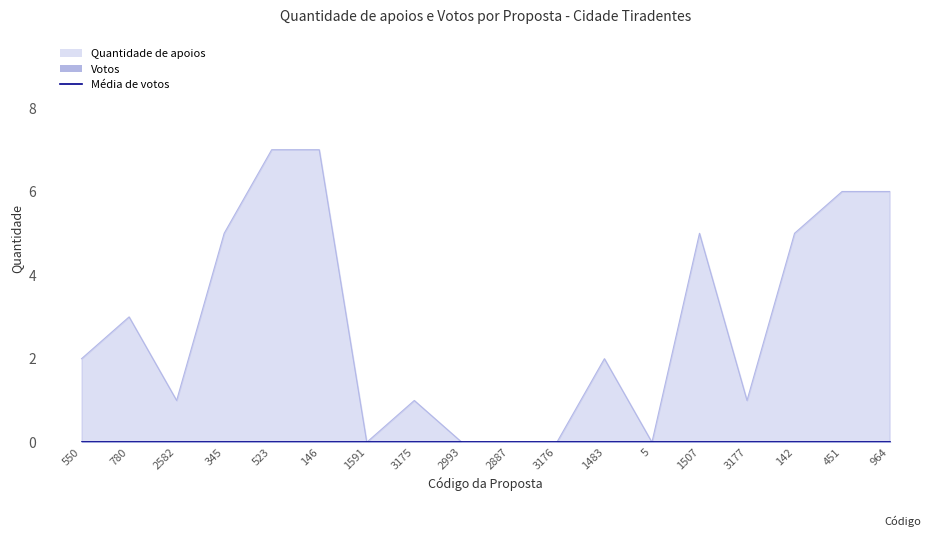

What is the difference between the values at 3175 and 2887?

1